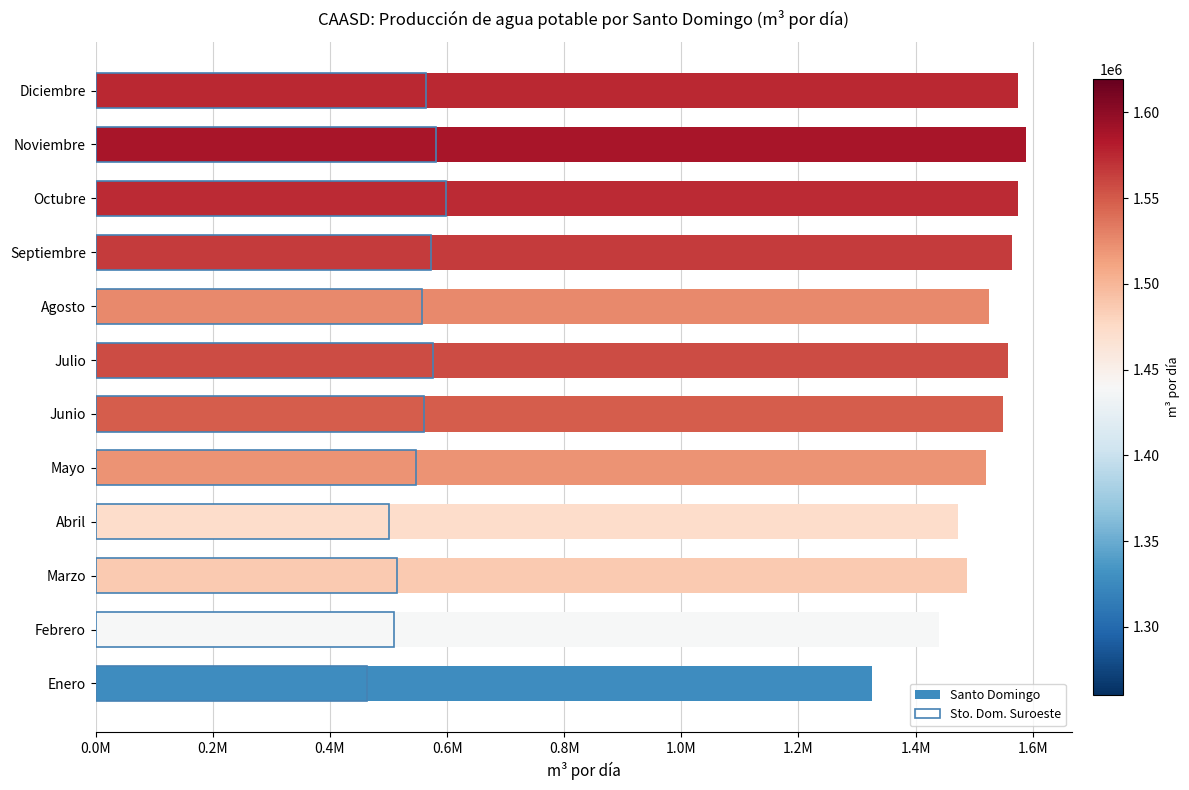

Reading right to left, transcribe all the data shown in this chart.

Santo Domingo: 1575630.2	1587818.9	1574532.5	1565485.6	1526156.4	1557729.6	1548440.5	1520387.6	1472821.6	1487024.0	1439363.3	1326417.6
Sto. Dom. Suroeste: 564312.2	580702.6	597433.6	572147.8	557082.3	576584.2	560916.8	546320.7	500529.9	513926.1	508918.2	462502.8